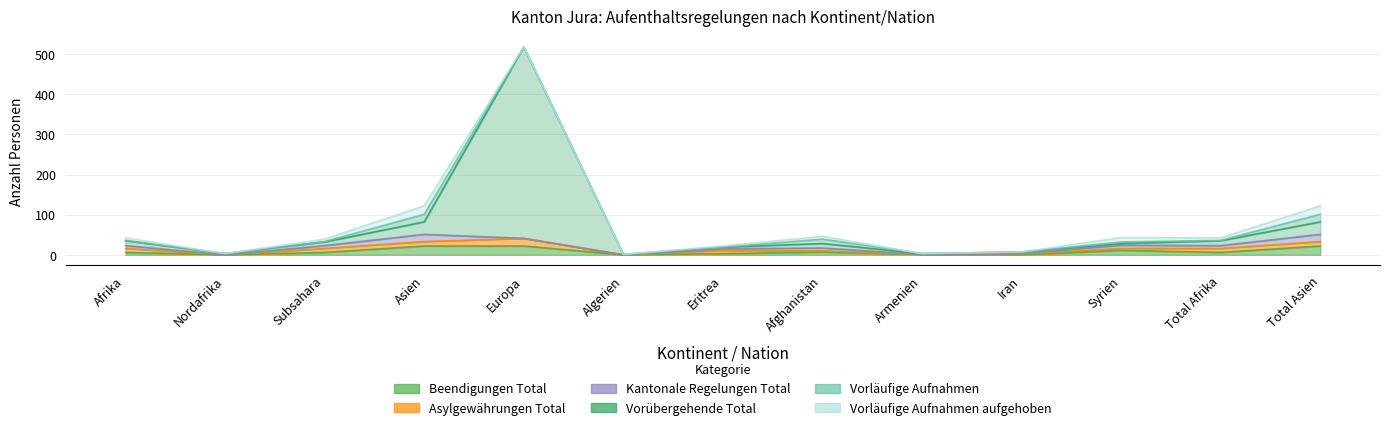

At Nordafrika, list the series in order from largest to smallest.

Vorübergehende Total, Beendigungen Total, Asylgewährungen Total, Kantonale Regelungen Total, Vorläufige Aufnahmen, Vorläufige Aufnahmen aufgehoben